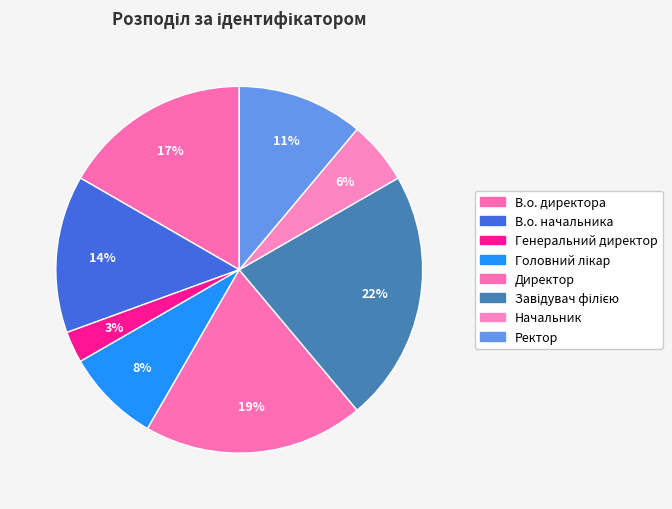

To the nearest percent, what is the difference between the largest and smallest slice percentages?

19%